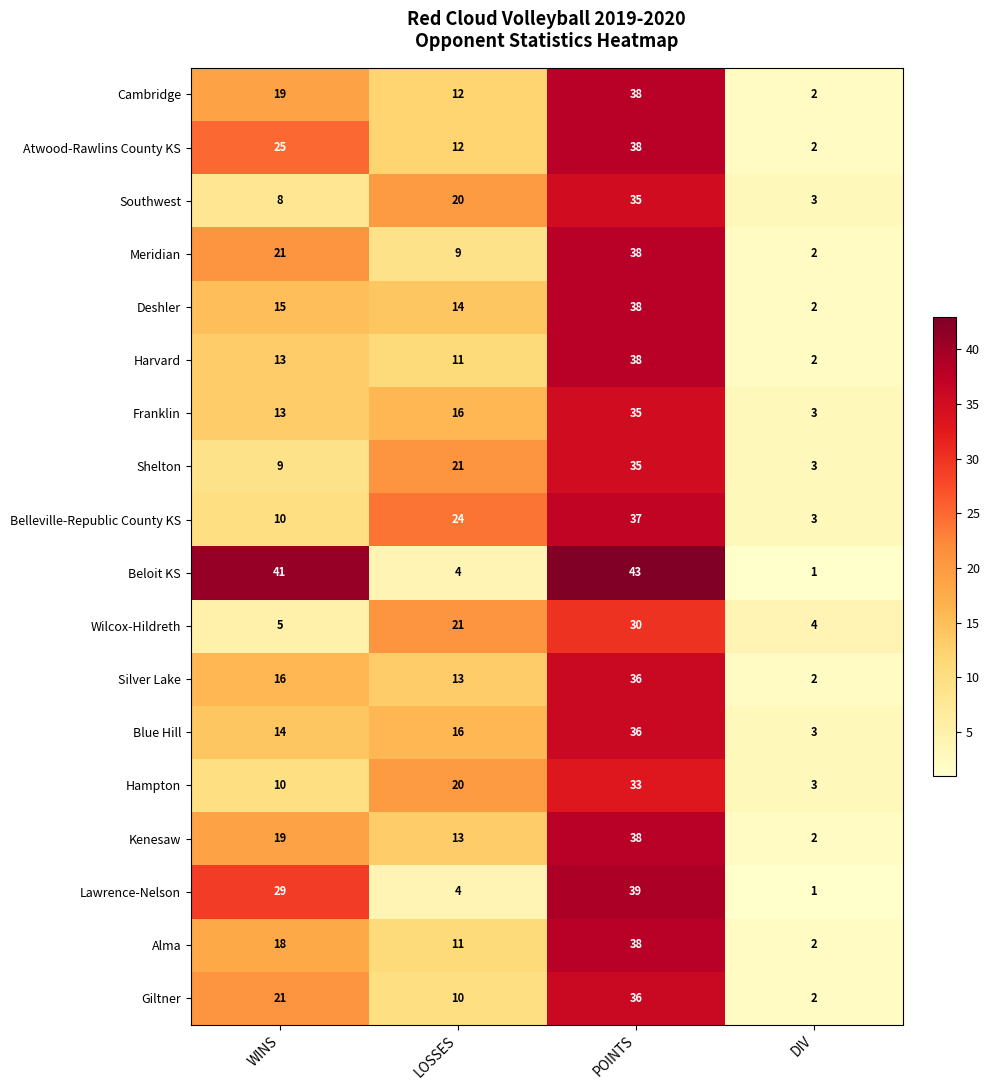

Rank the categories by Alma value from highest to lowest.

POINTS, WINS, LOSSES, DIV